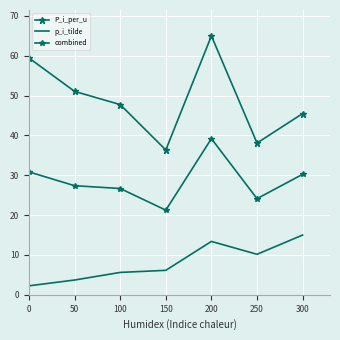

How many values in the combined series exceed 27?

4